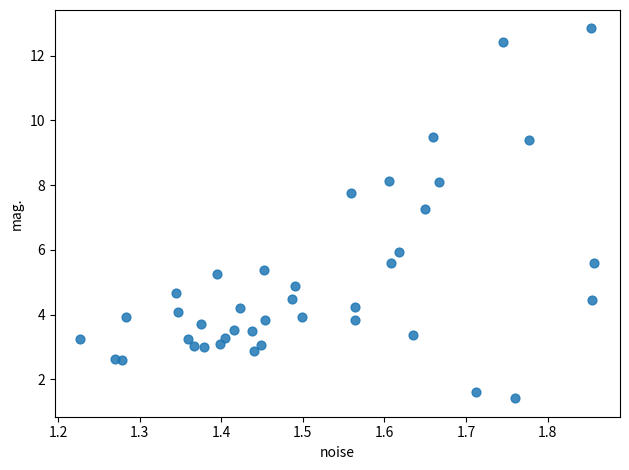

What is the range of X values (max minus min)?

0.6